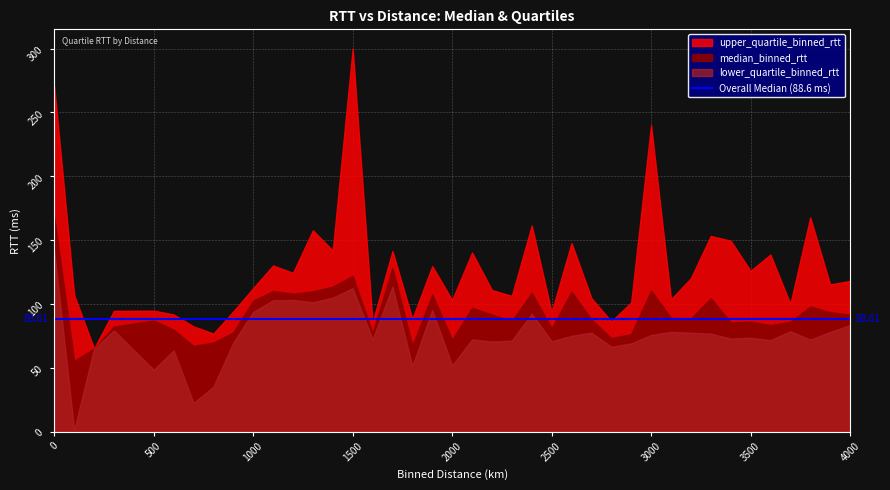

What are all the series names shown in the legend?

median_binned_rtt, lower_quartile_binned_rtt, upper_quartile_binned_rtt